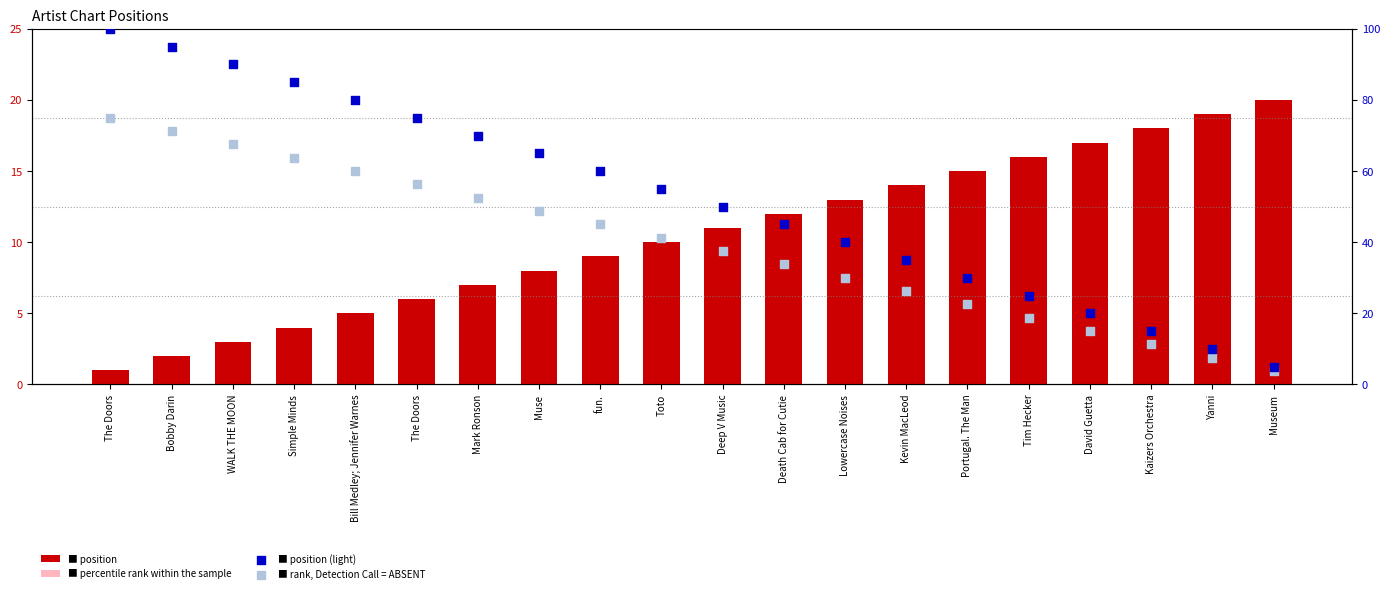

Which series has the widest spread of Y values?

percentile rank within the sample